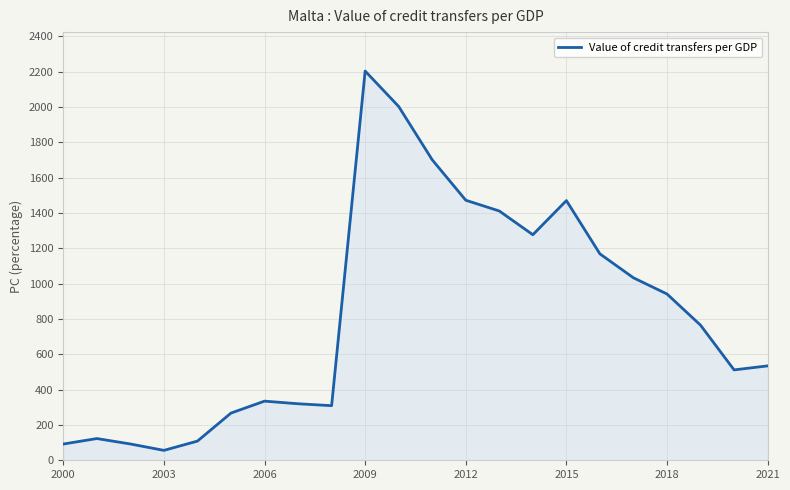

How many lines are shown in the chart?

1